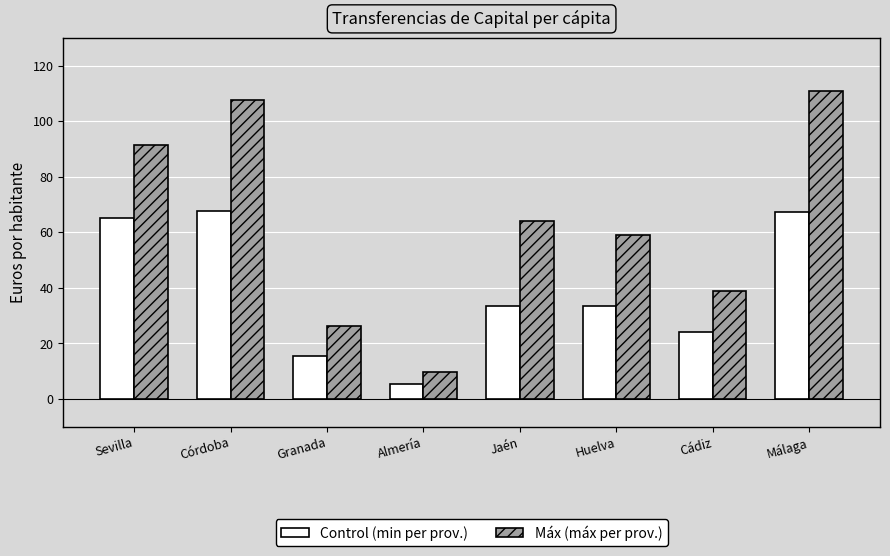

What is the value of the Control (min per prov.) bar at the 7th from the left?

24.1